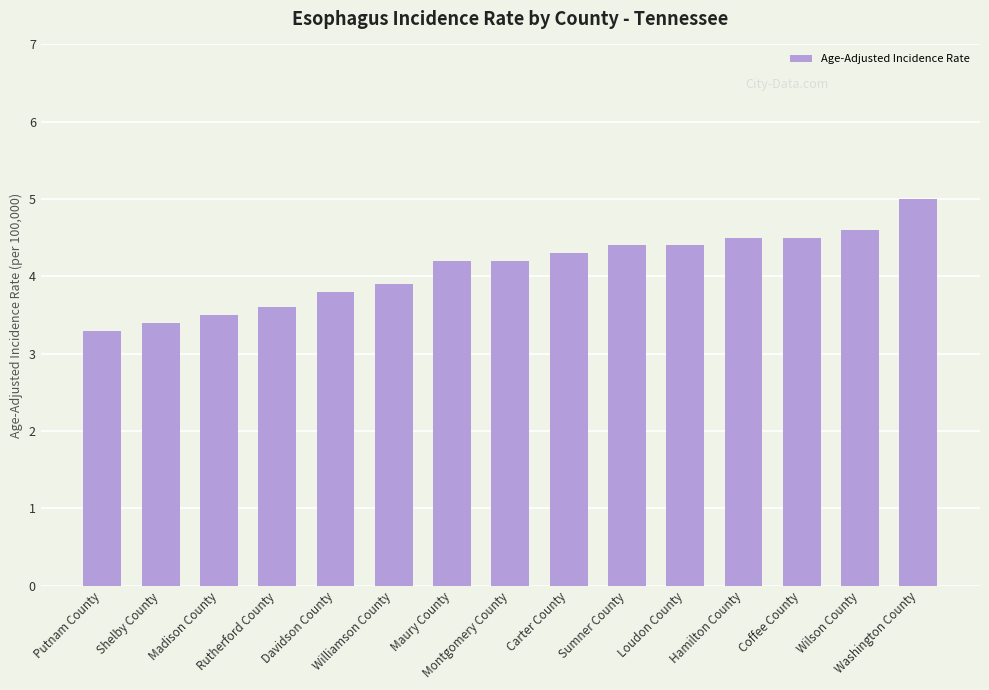

Where does the data first go above 4?

Maury County